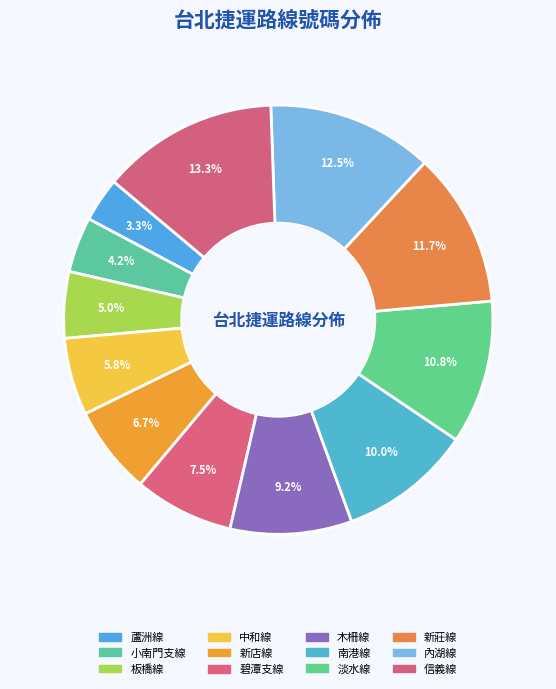

How many segments does this pie chart have?

12